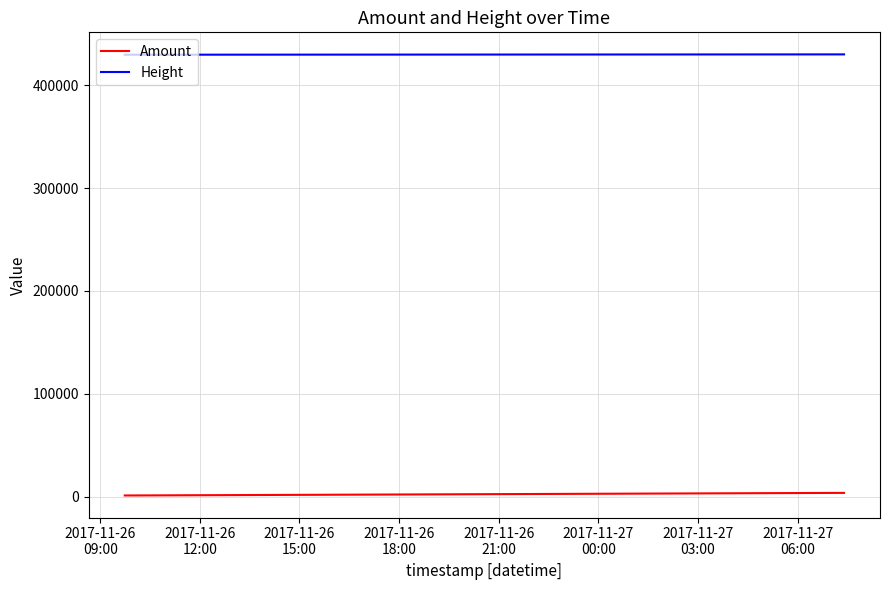

Count the number of categories in the chart.

4